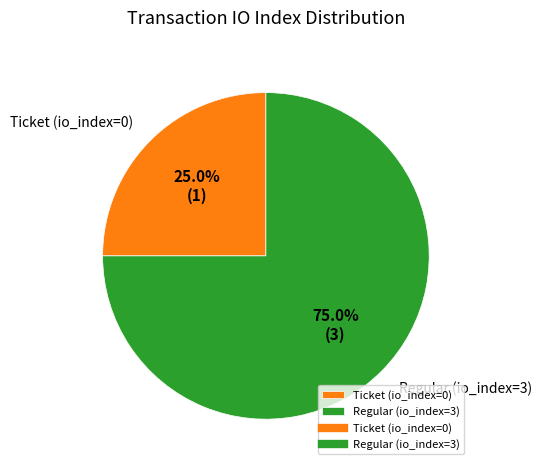

To the nearest percent, what is the difference between the Ticket (io_index=0) and Regular (io_index=3) slice percentages?

50%